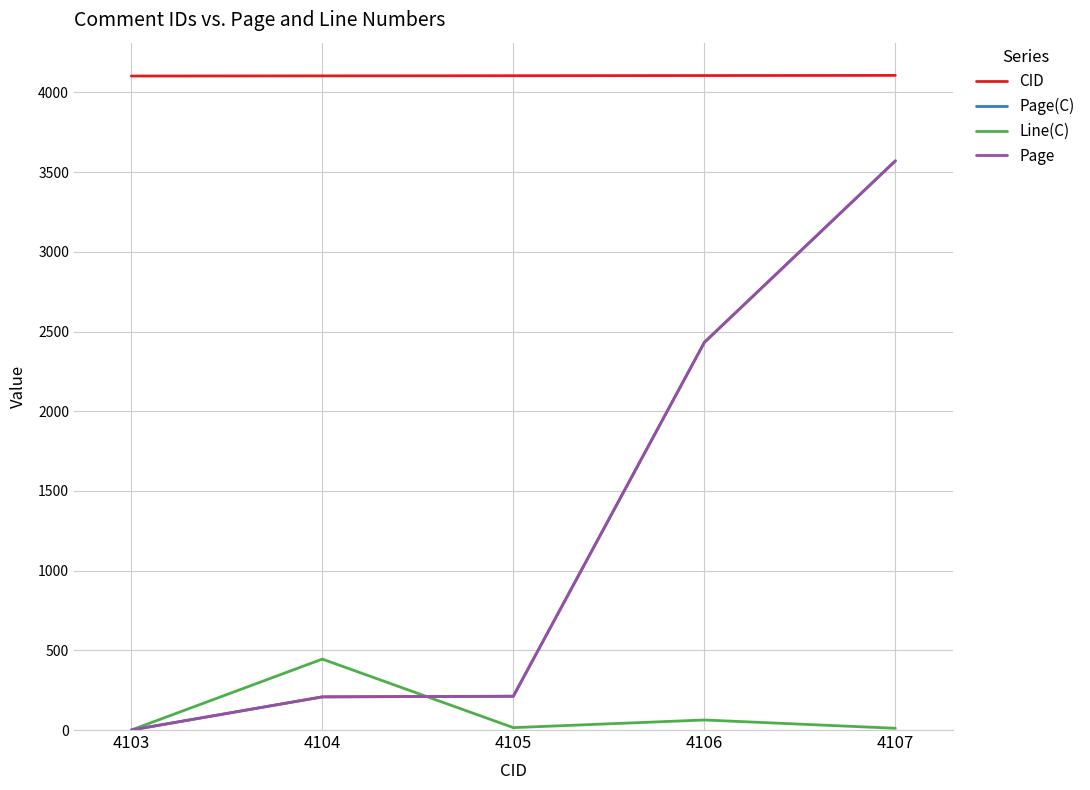

What is the value of the Page point at the 2nd from the left?

208